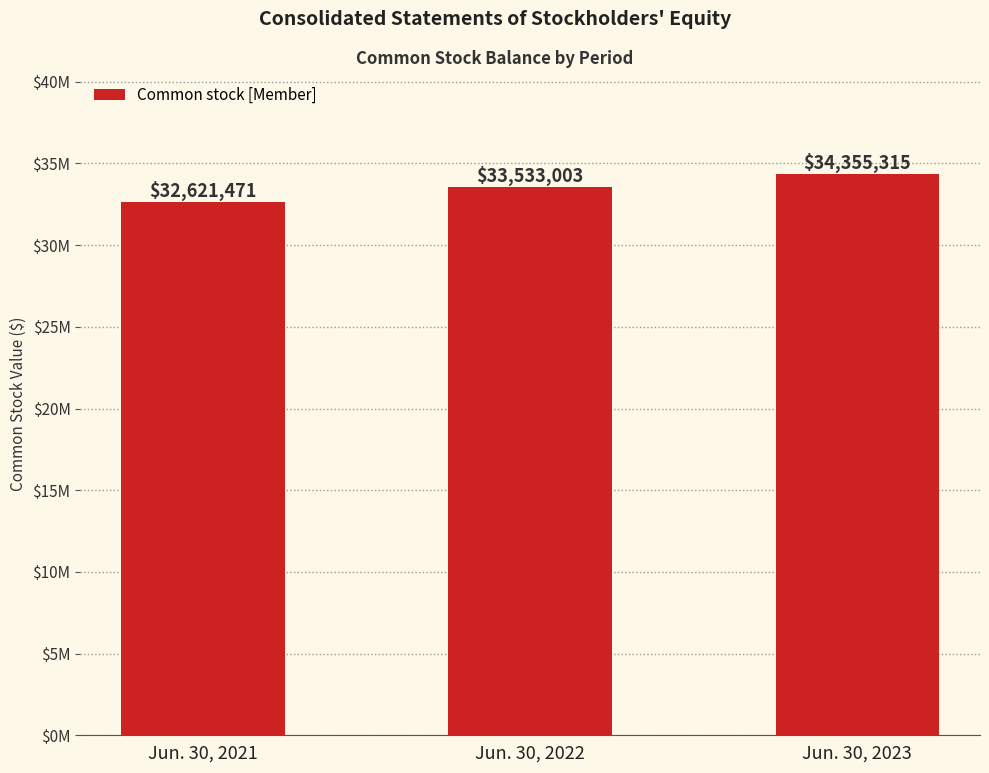

Reading left to right, transcribe all the data shown in this chart.

Jun. 30, 2021=32621471	Jun. 30, 2022=33533003	Jun. 30, 2023=34355315